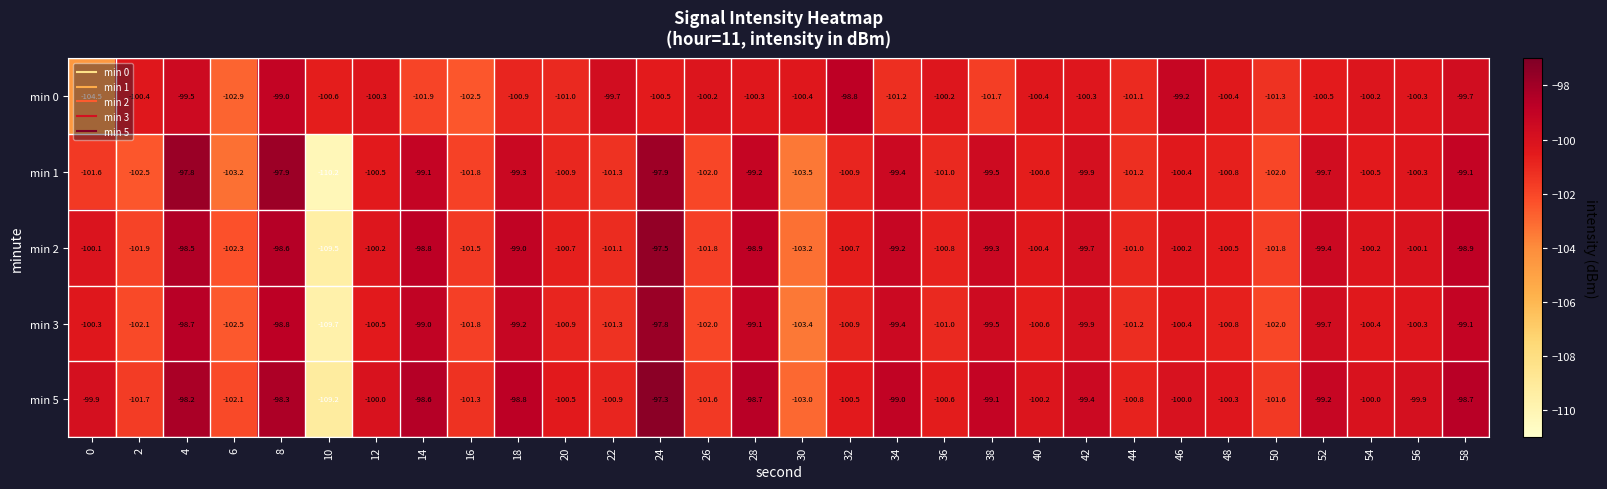

Which category has the lowest value across all series?

10